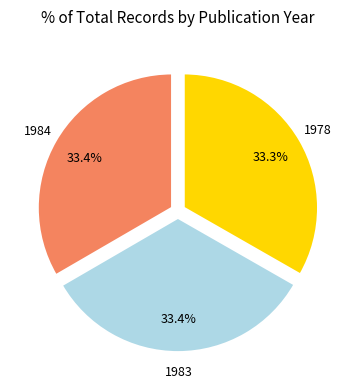

Does any single category account for the majority?

No